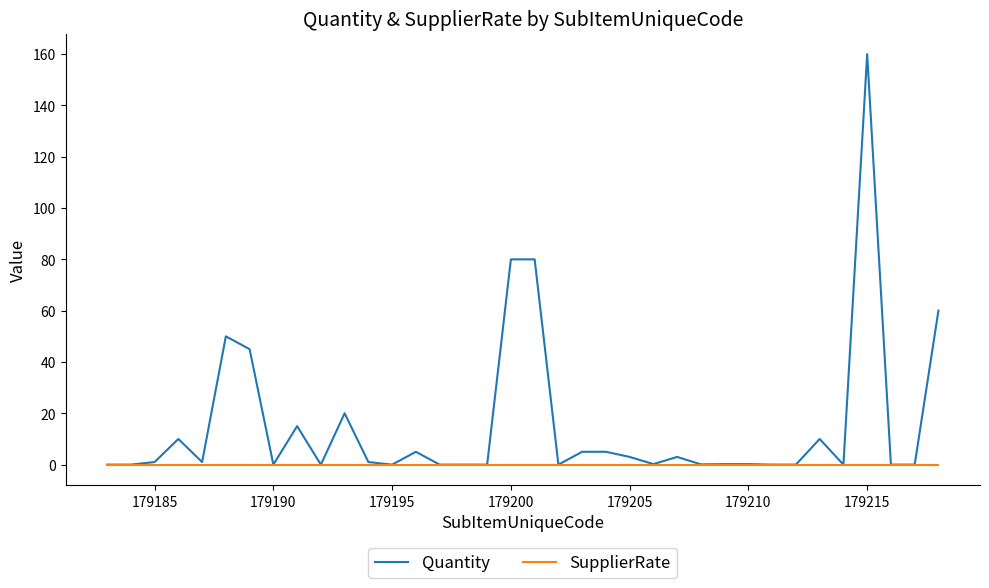

Which series has the widest spread of values?

Quantity